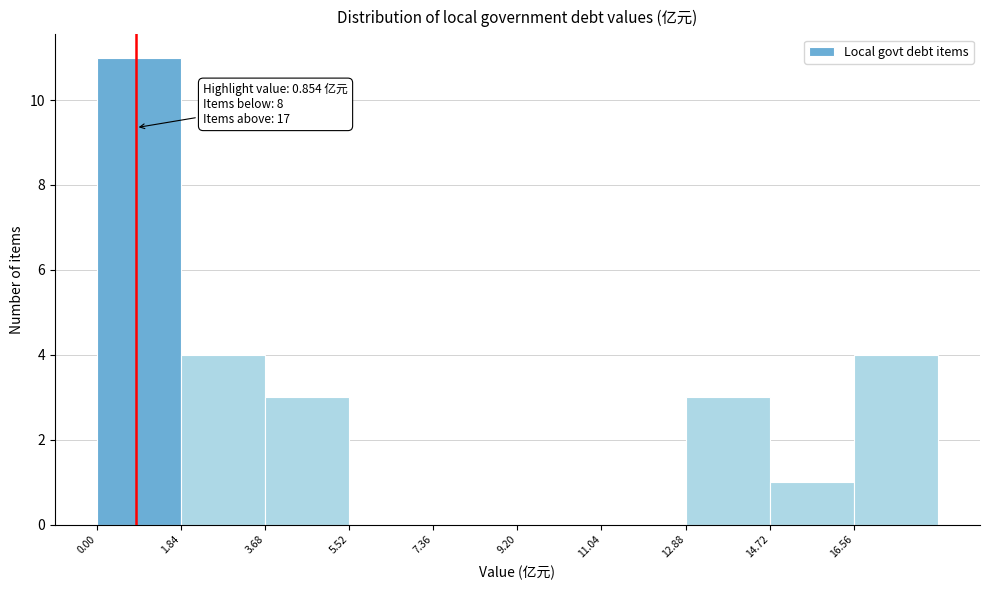

Over which range of the x-axis is the bar tallest?

0.0 to 1.8